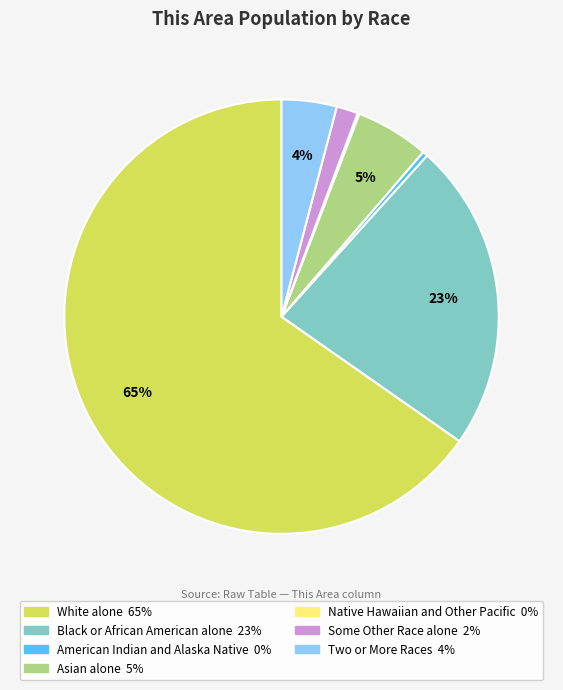

Is it true that American Indian and Alaska Native is 13% of the pie?

False